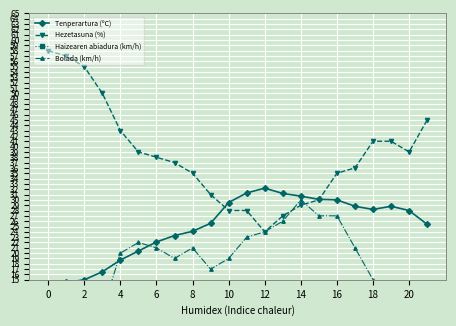

At which category does Tenperartura (ºC) reach its first local valley?

18